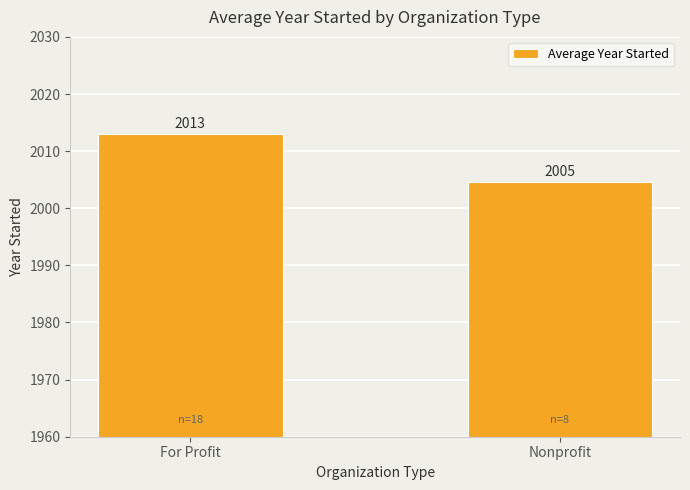

The chart shows a value of 2004.6 at Nonprofit. True or false?

True